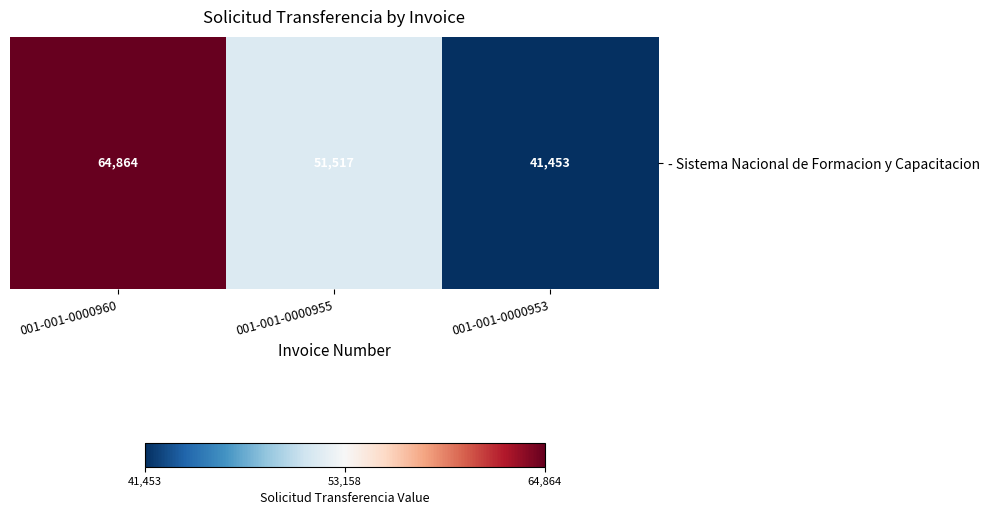

What is the approximate value at 001-001-0000955, to the nearest 50?

51500